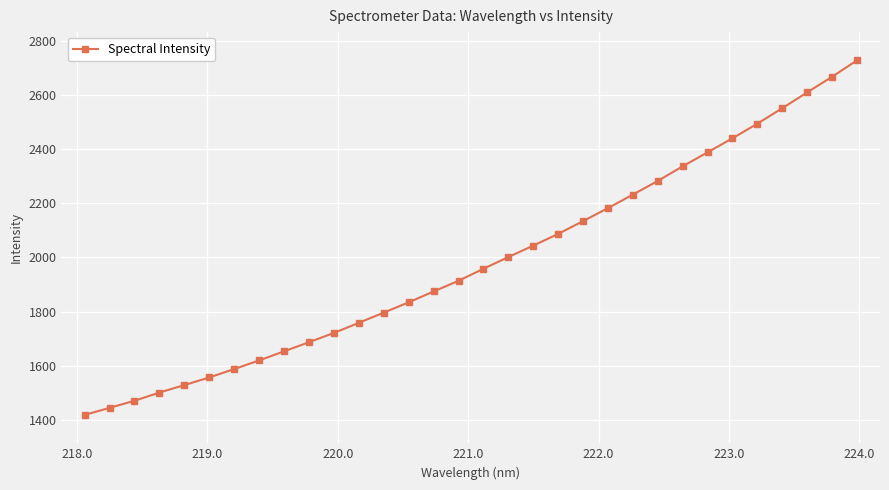

True or false: there are more than 0 points higher than both neighbors.

False